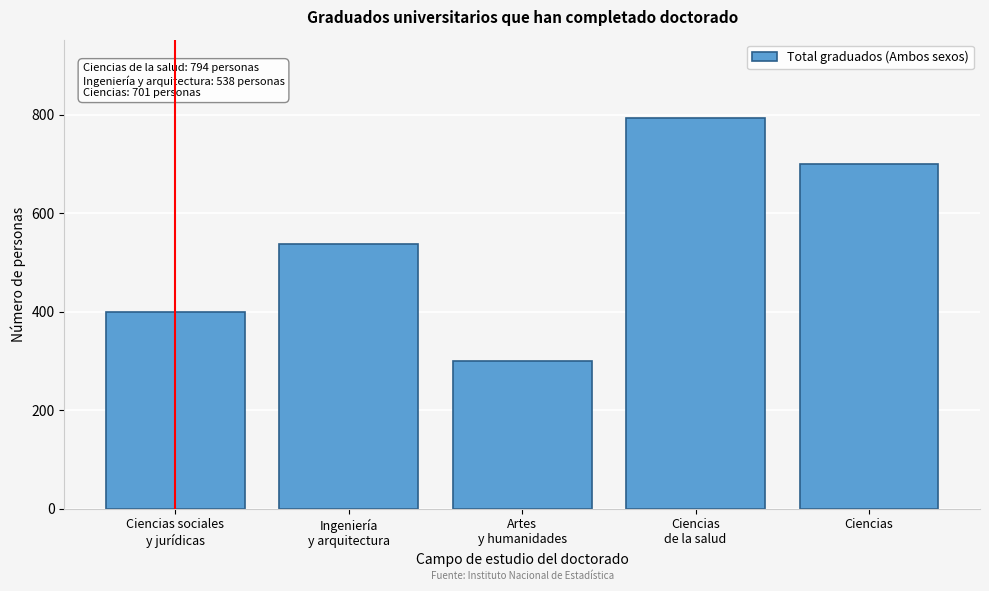

Reading left to right, what are all the values shown in this chart?

399	538	299	794	701